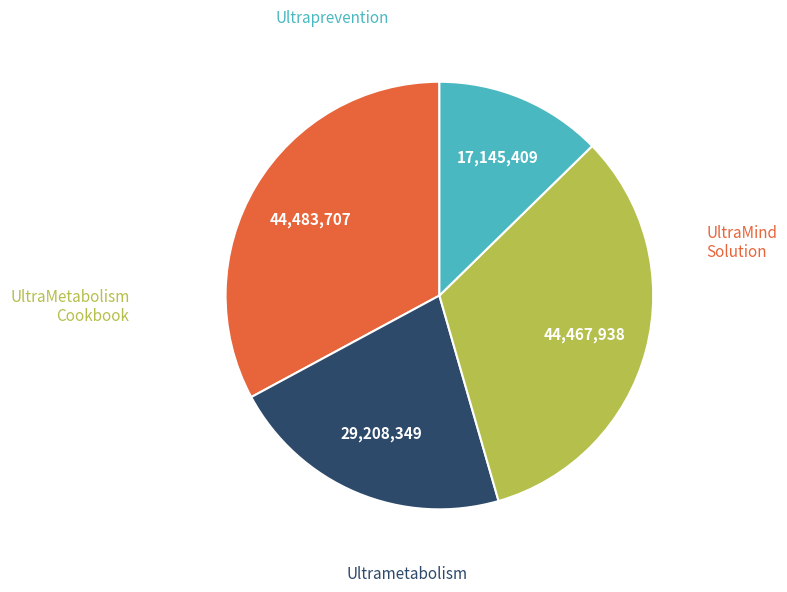

Is there any slice that represents more than half of the pie?

No